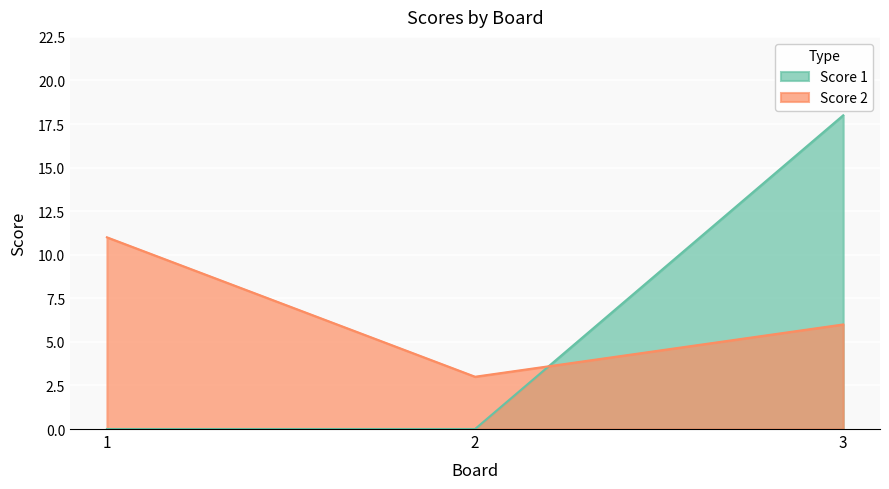

At 3, list the series in order from smallest to largest.

Score 2, Score 1